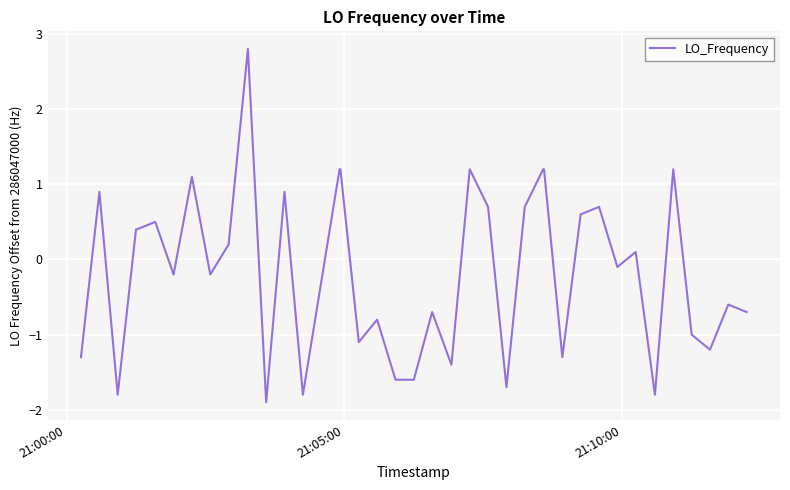

What is the maximum value shown in the chart?

2.8